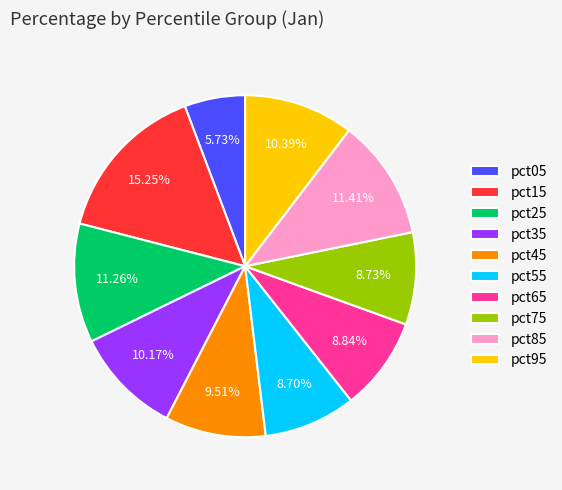

Count the number of slices in the pie.

10